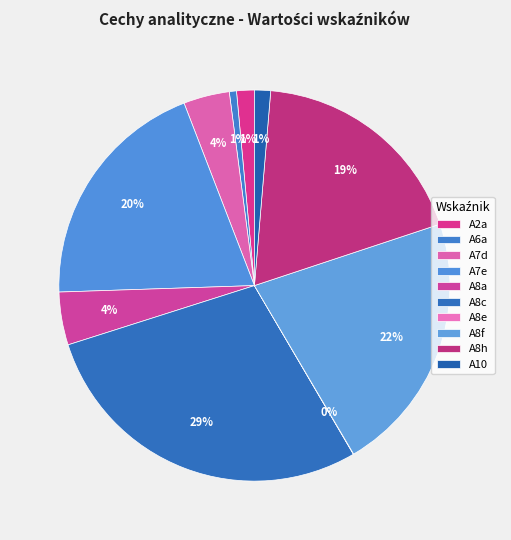

True or false: A8f accounts for 22% of the total.

True